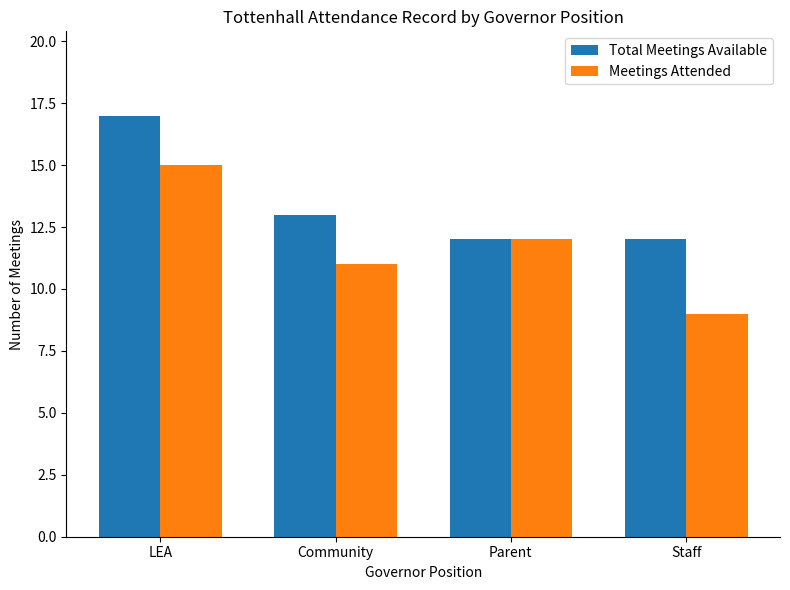

How many bars are there in each group?

2